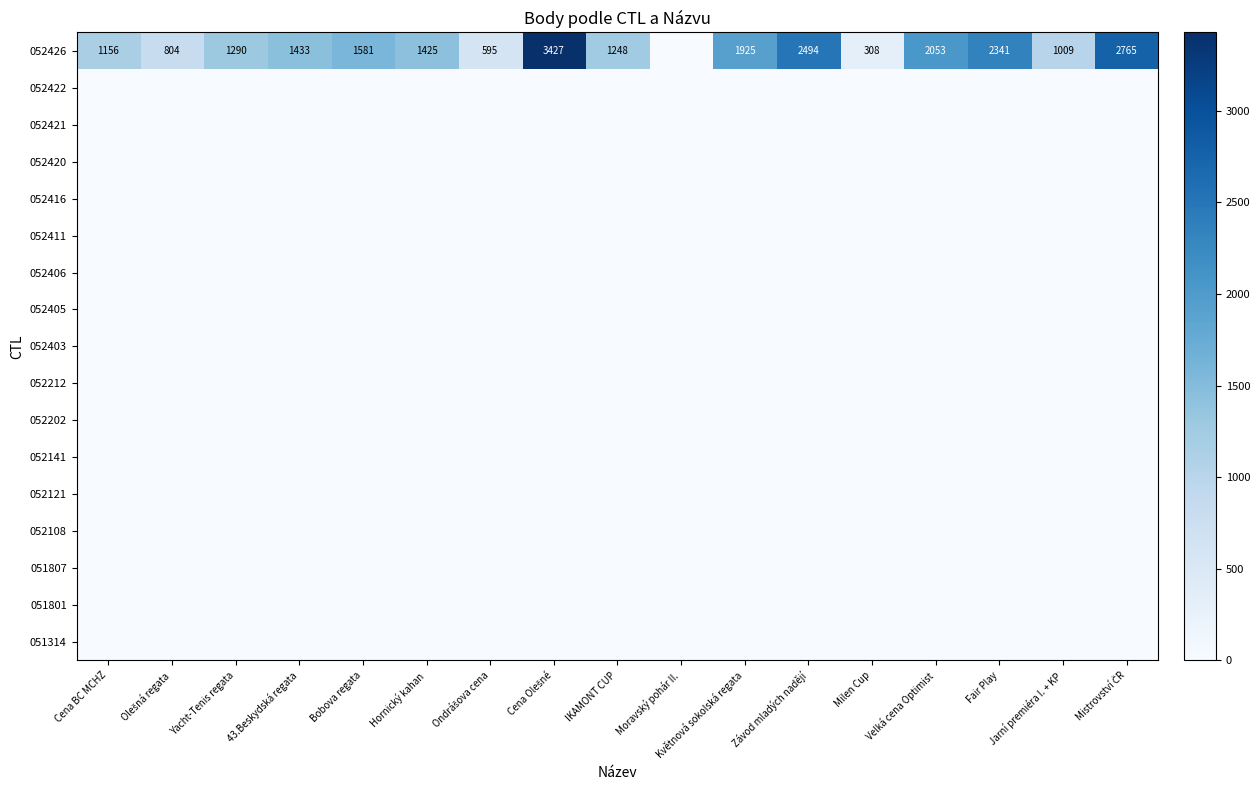

Between Milen Cup and Závod mladých nadějí, which is larger?

Závod mladých nadějí